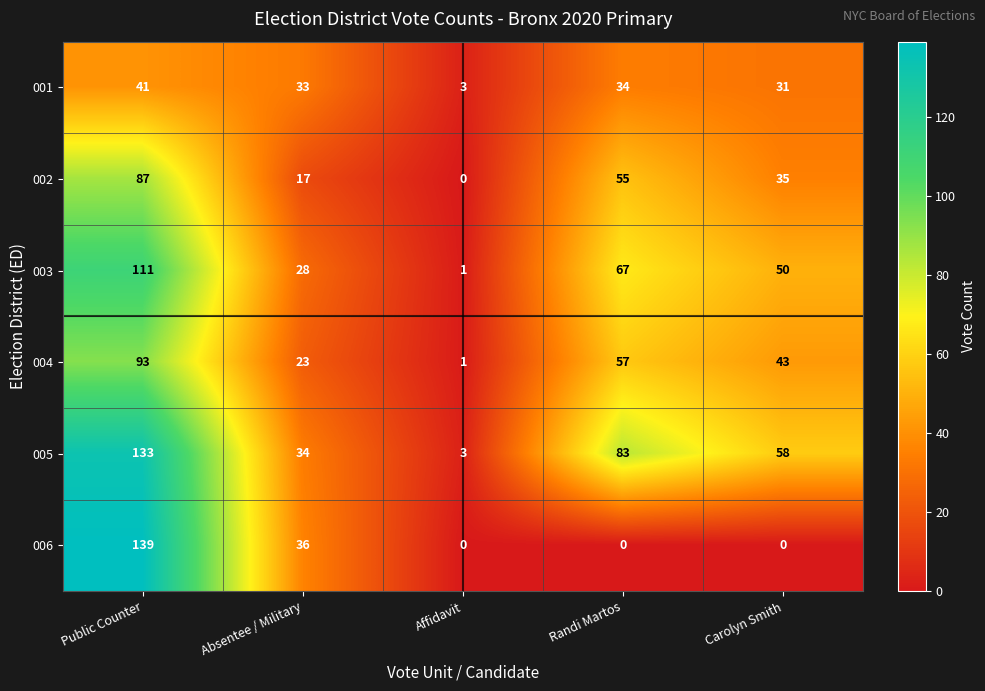

Rank the series at Randi Martos from highest to lowest value.

005, 003, 004, 002, 001, 006